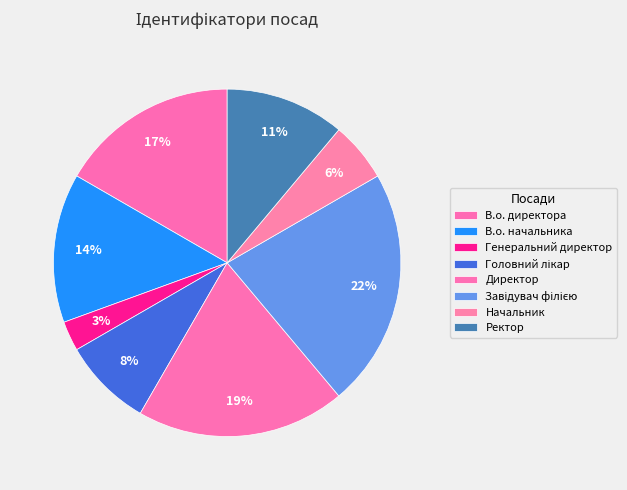

What percentage do Директор and В.о. начальника together represent?

33.3%